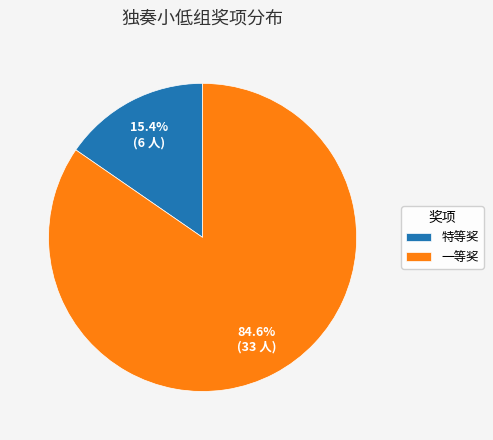

How much of the chart is everything except 特等奖?

84.8%